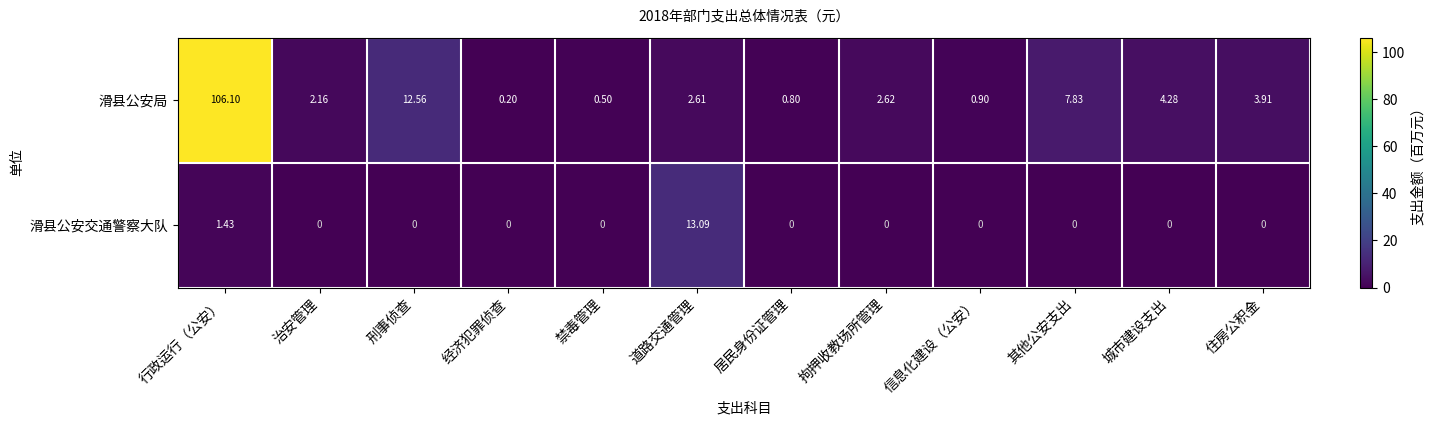

Which series has the largest total across all categories?

滑县公安局